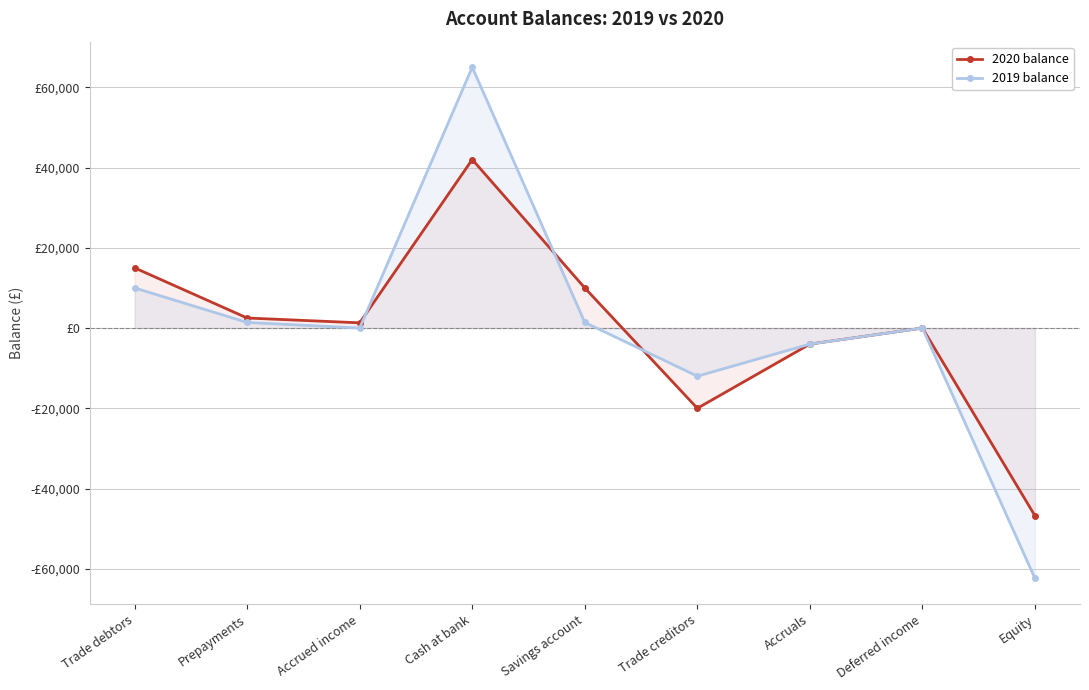

How many lines are shown in the chart?

2